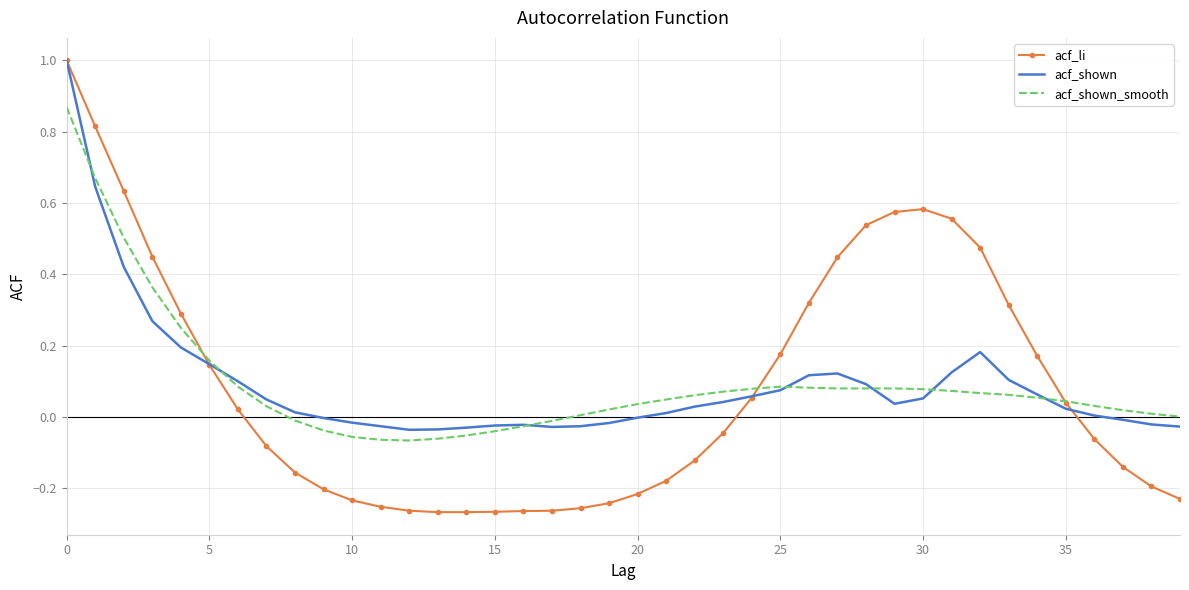

What is the maximum value for acf_shown?

1.0